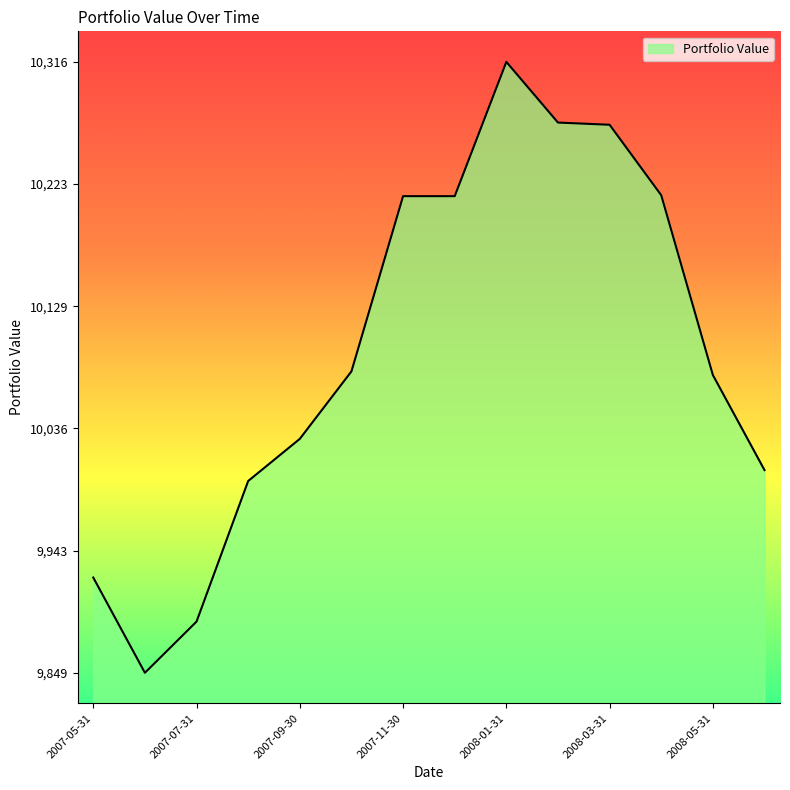

Does the chart display data point markers on the line(s)?

No